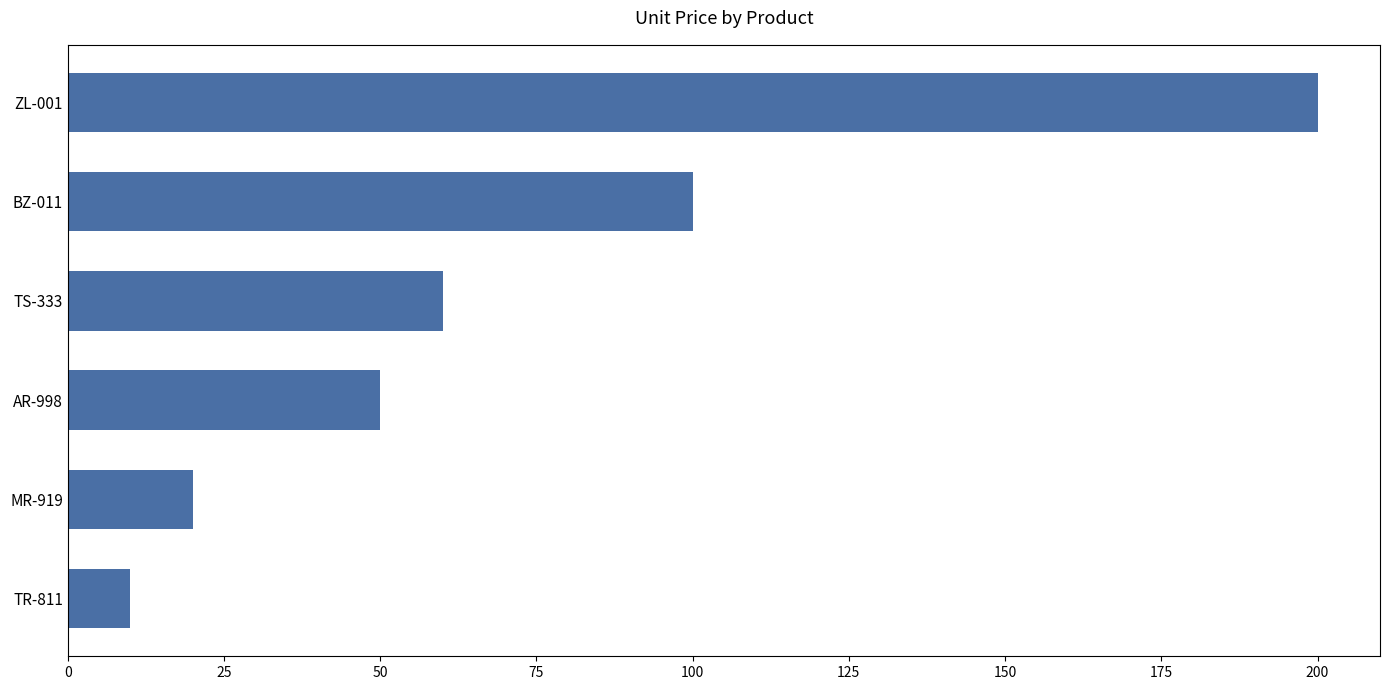

The value at ZL-001 is 200. True or false?

True